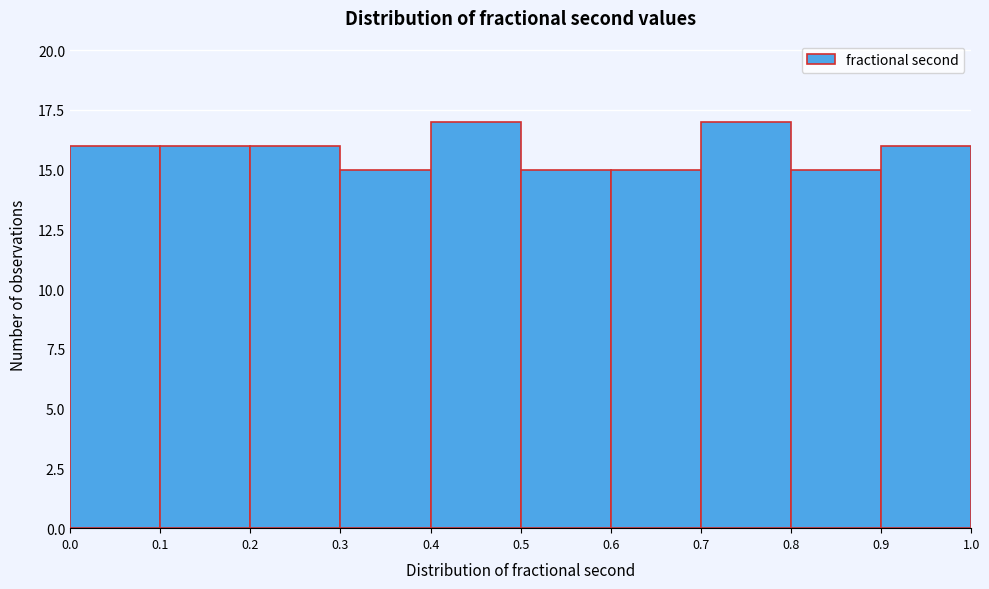

How tall is the bar that spans 0.3 to 0.4 on the x-axis? The values are not printed on the chart, so give them approximately, as read against the axis.

15